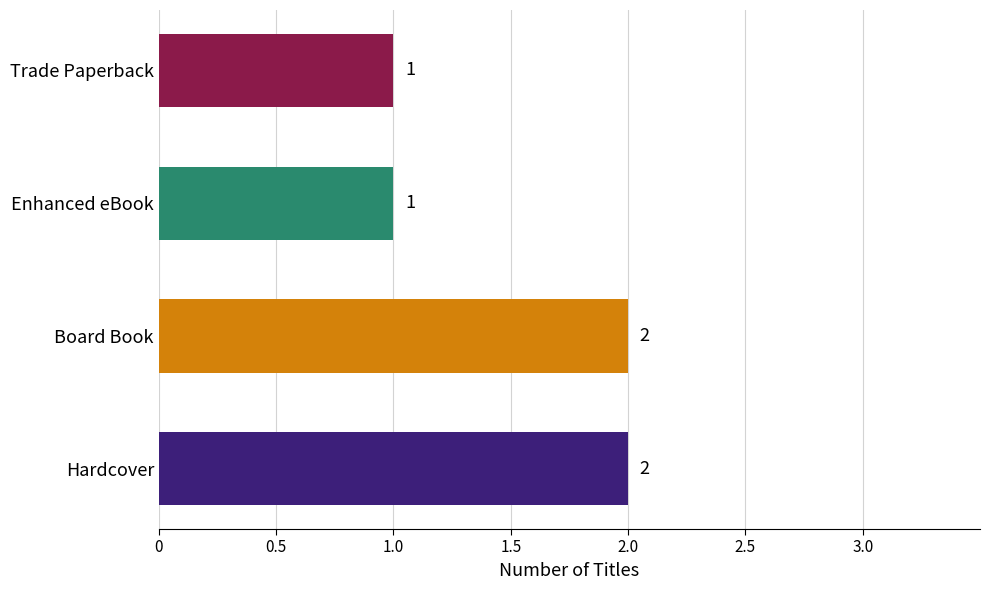

Reading bottom to top, list all the values displayed in this chart.

2	2	1	1